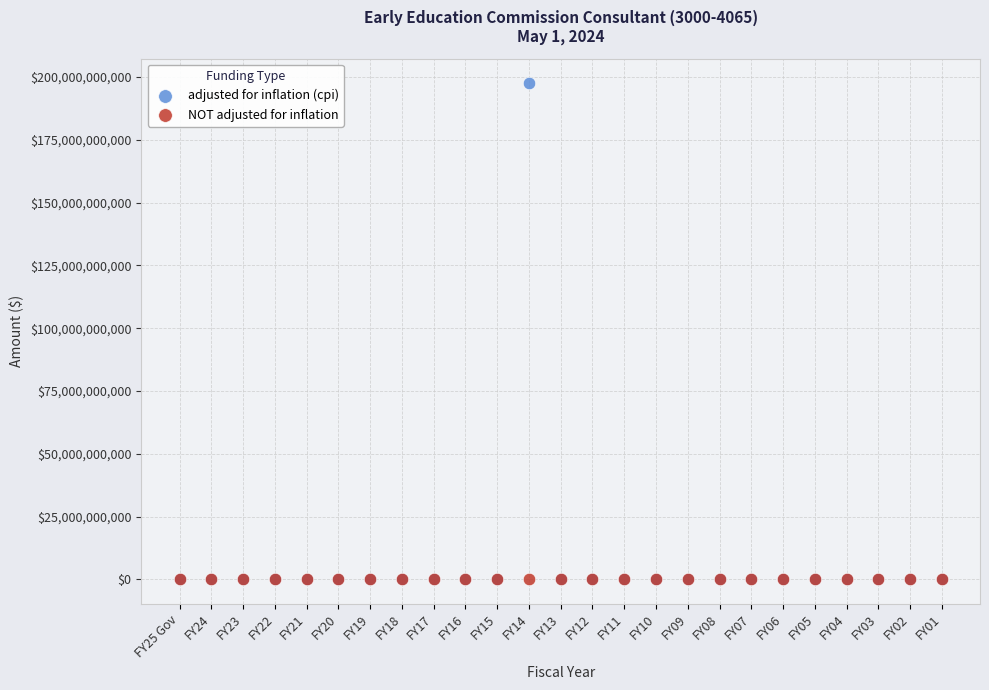

Which series reaches the maximum Y coordinate?

adjusted for inflation (cpi)